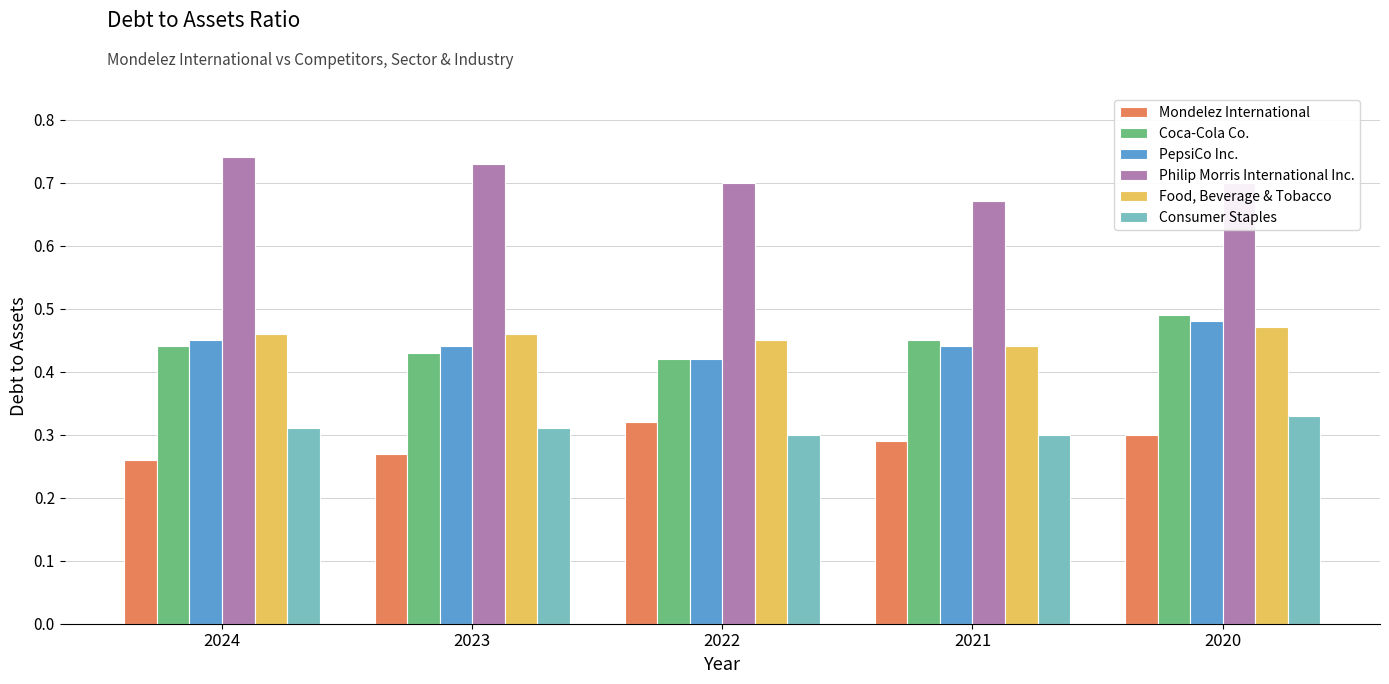

At how many categories does at least one series exceed 0?

5